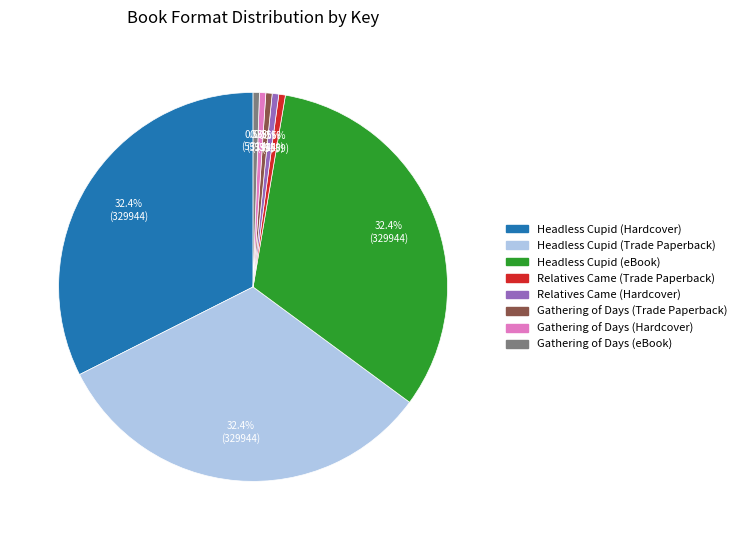

Does Relatives Came (Hardcover) account for over 50% of the chart?

No